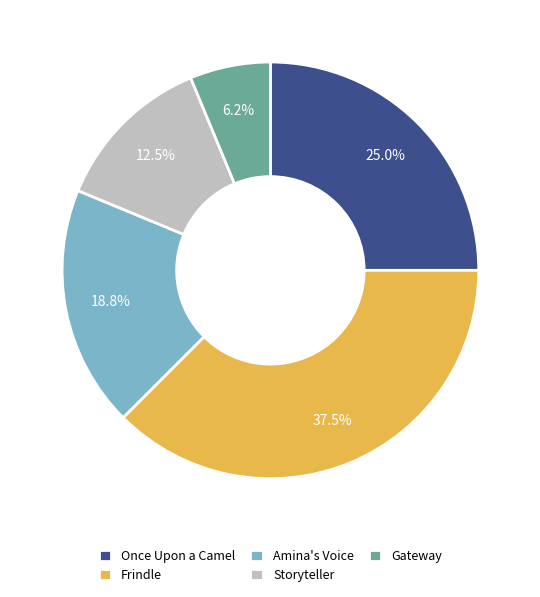

Combined, do Frindle and Amina's Voice account for over 50%?

Yes